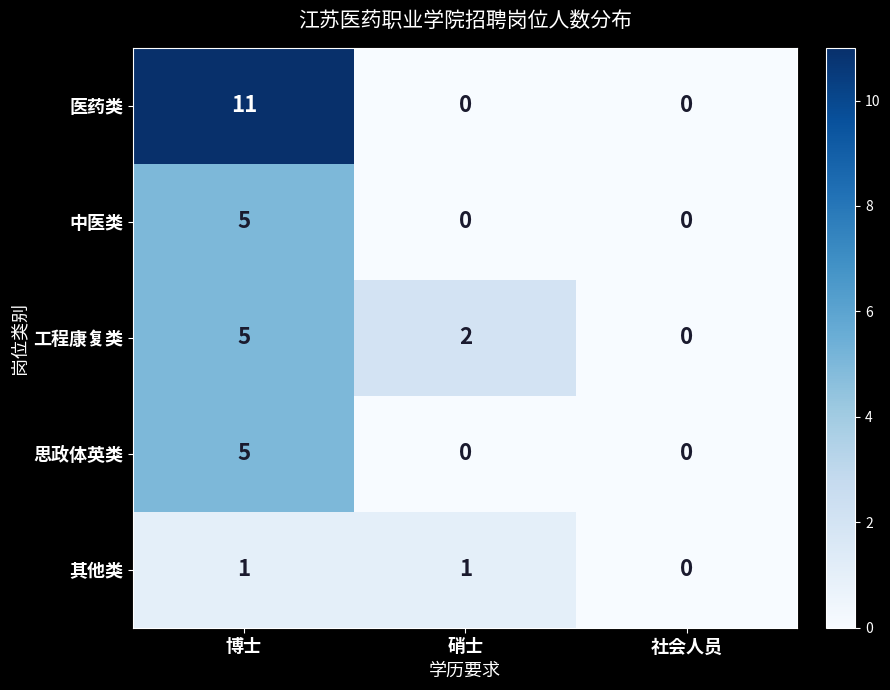

How many categories are shown in the chart?

3